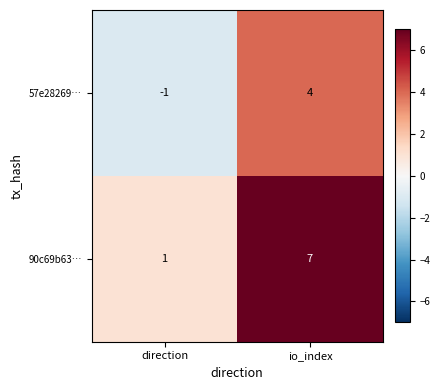

List the series in order of their peak value, highest first.

90c69b63…, 57e28269…